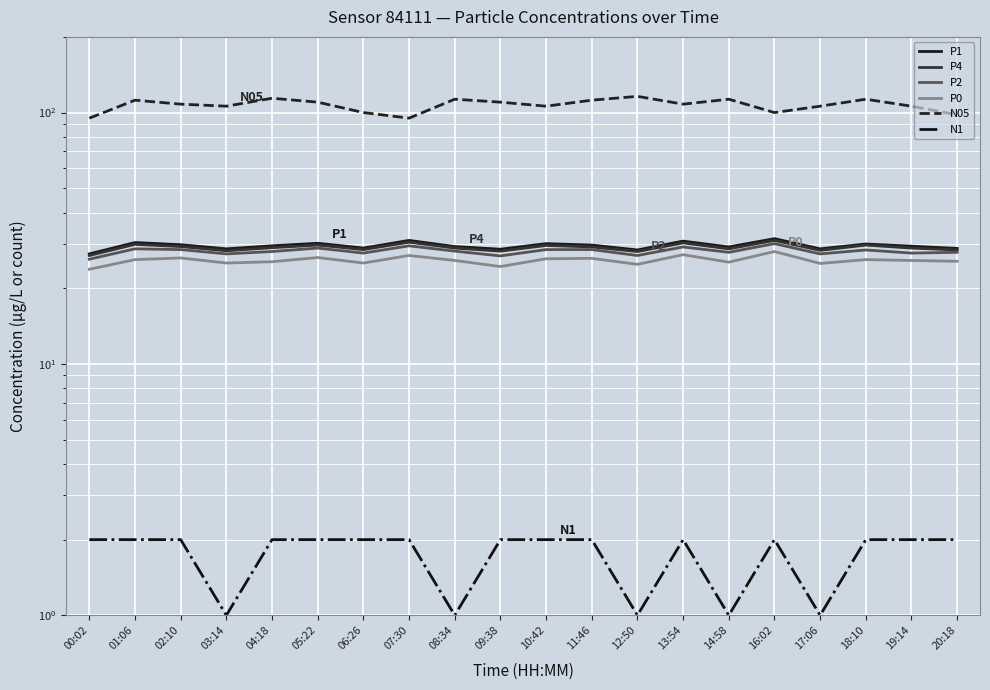

Where does the P0 series first go above 25?

01:06